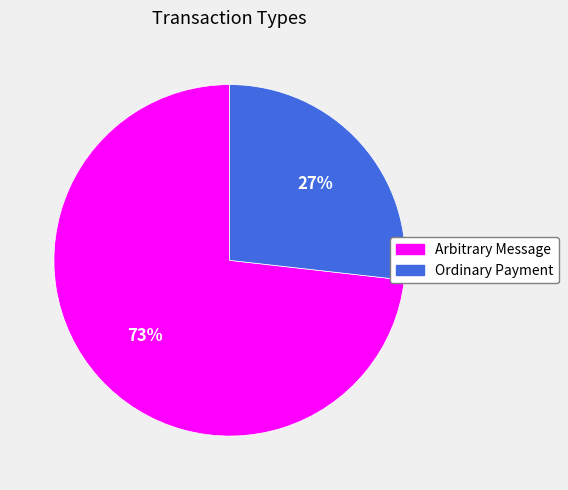

What is the largest slice in the pie chart?

Arbitrary Message